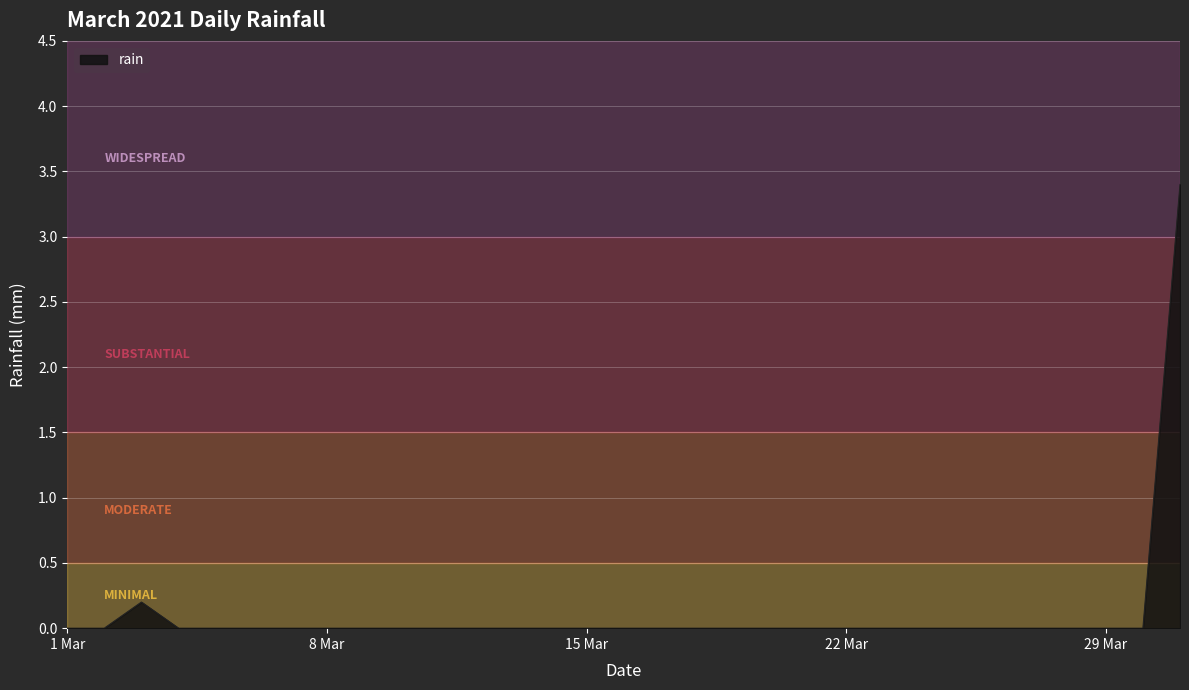

What is the average value?

0.1